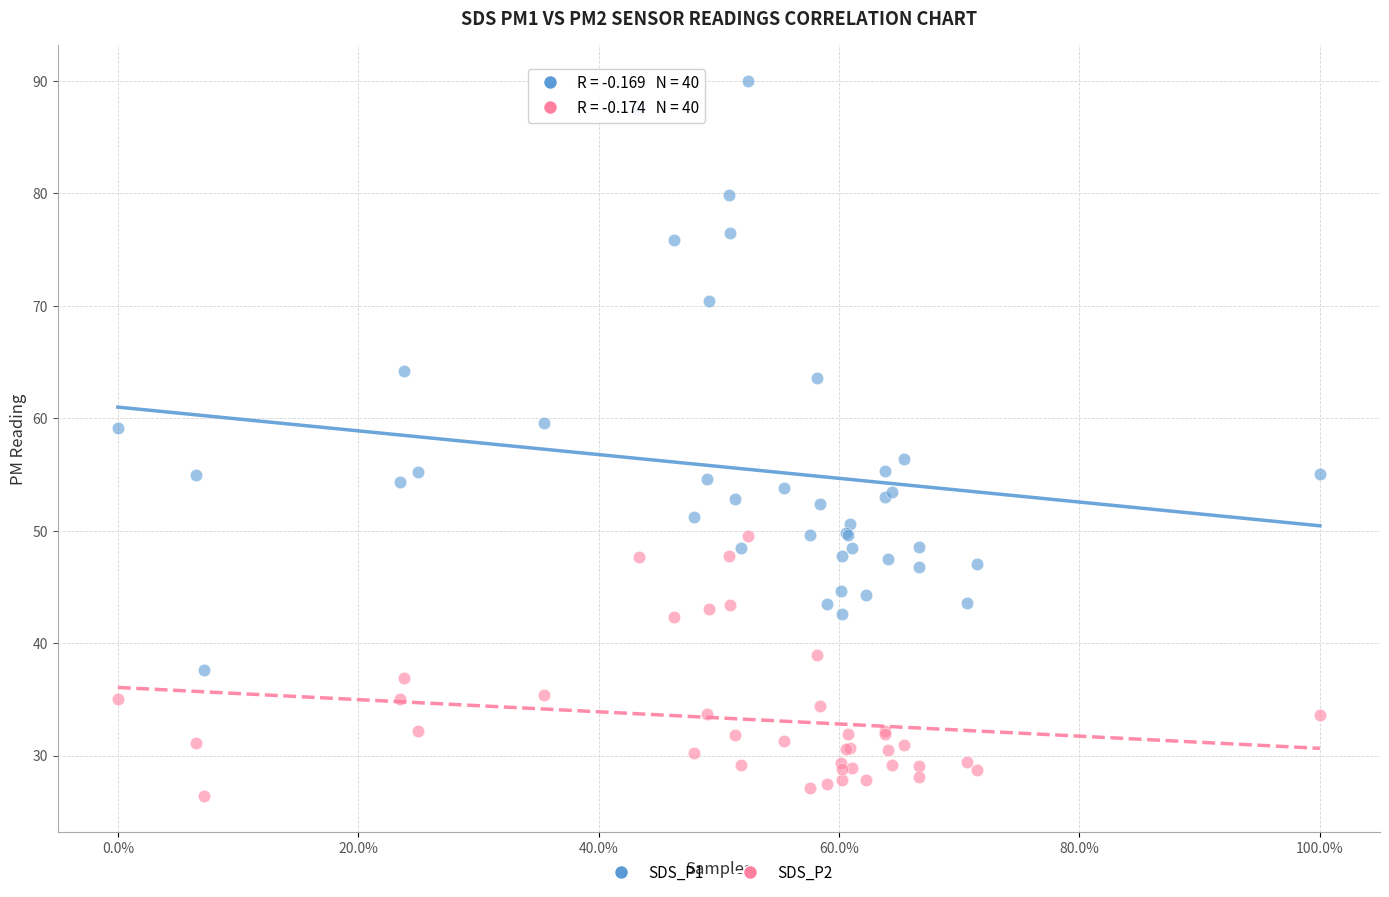

Which series contains the highest Y value?

SDS_P1